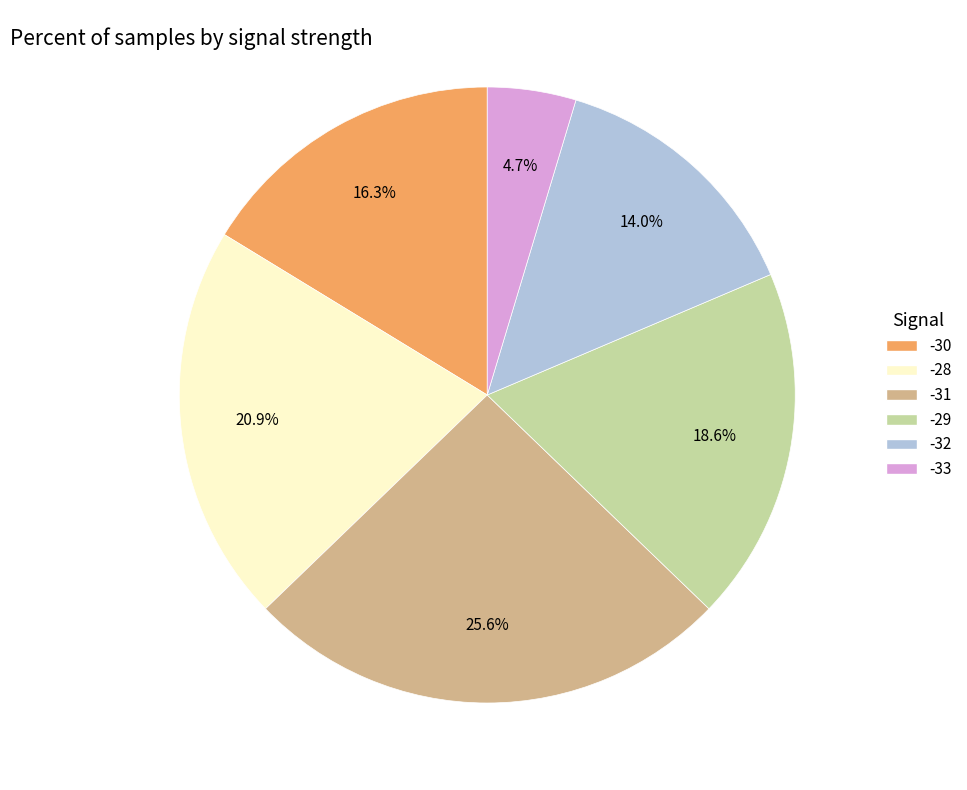

Is there any slice that represents more than half of the pie?

No